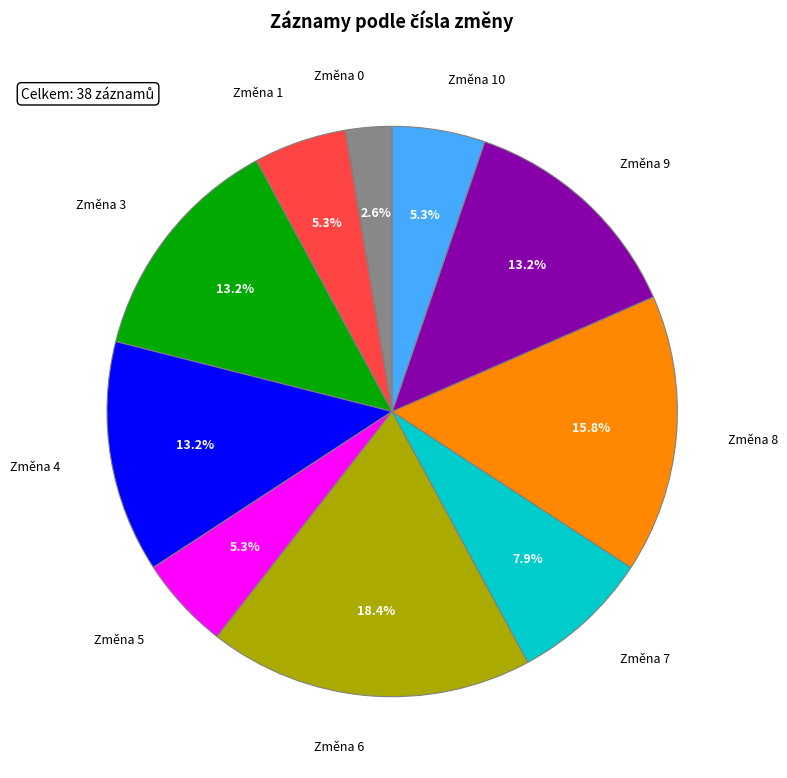

What portion of the pie excludes Změna 6?

81.6%